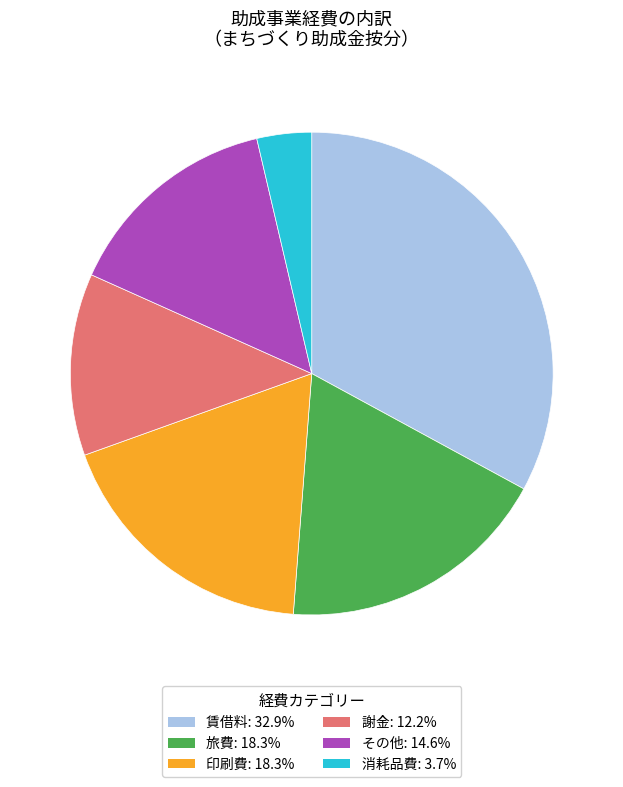

Does any single category account for the majority?

No